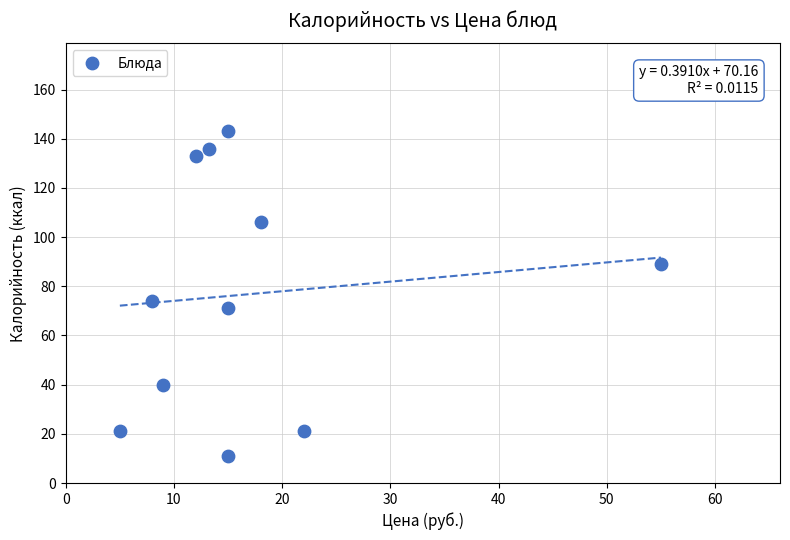

What is the range of Y values (max minus min)?

132